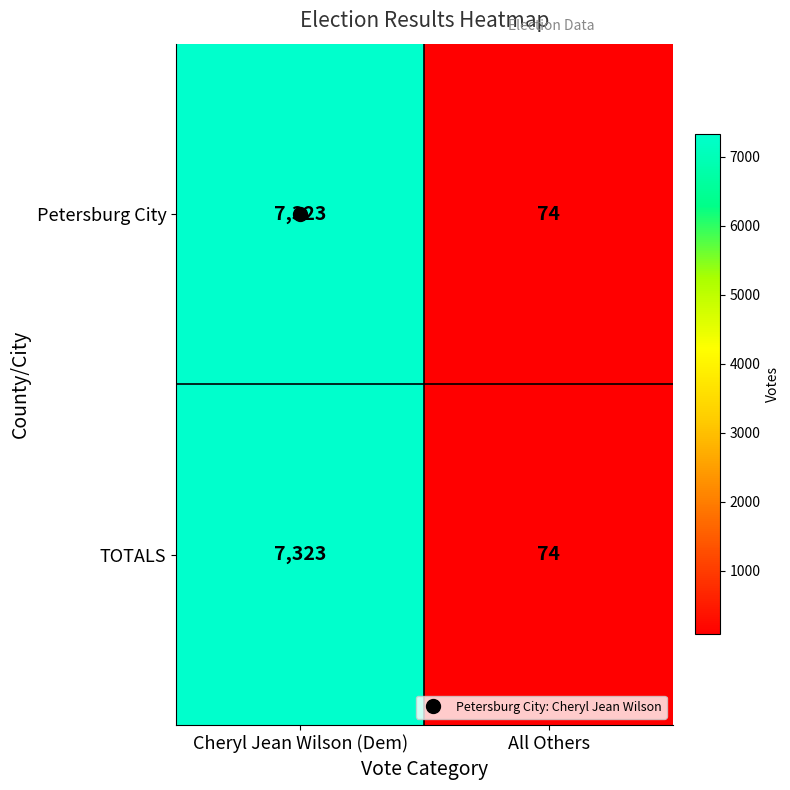

What is the smallest value displayed?

74